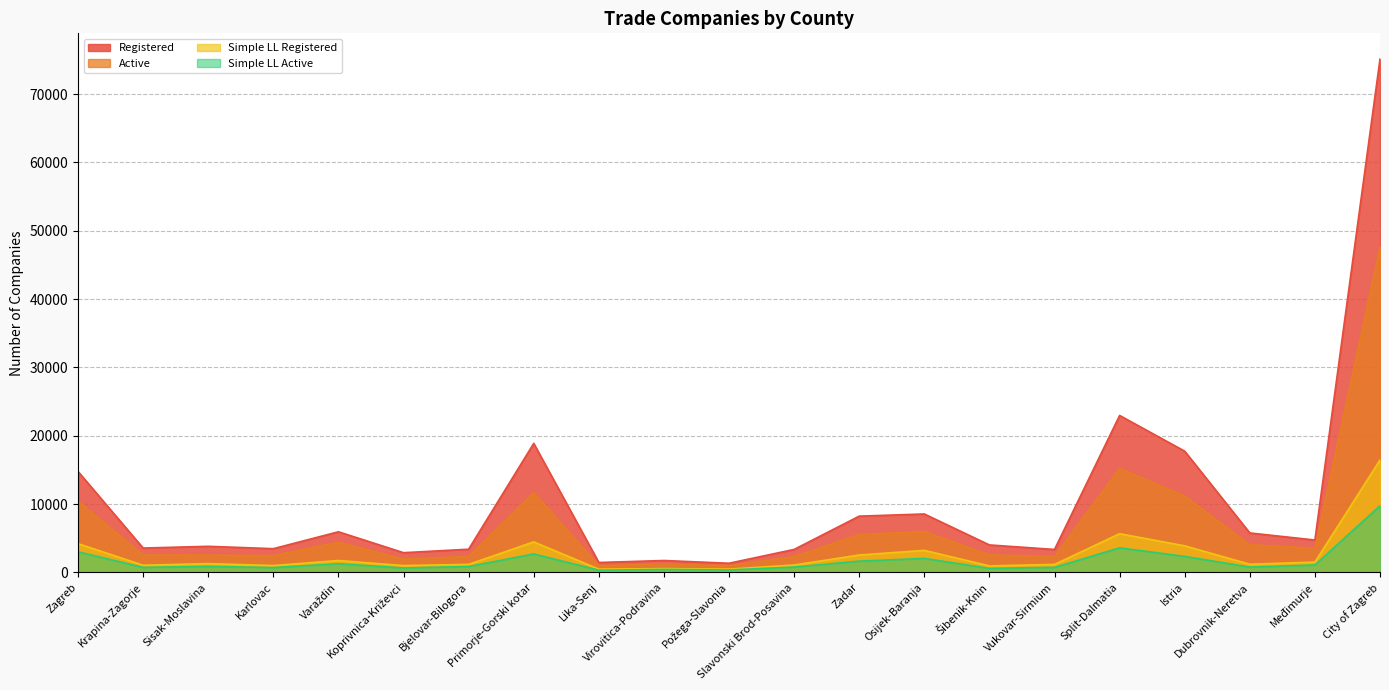

At which category does Active reach its first local valley?

Karlovac